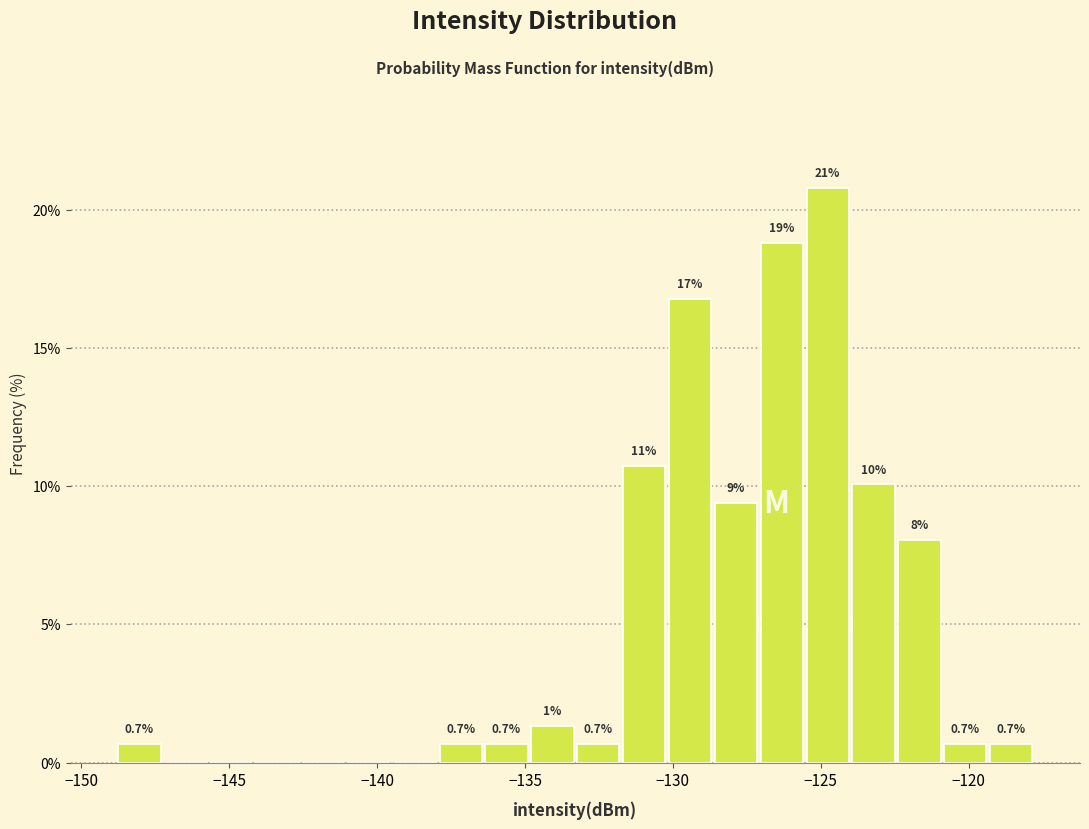

Read against the x-axis, roughly where is the centre of the tallest bar?

-125.0